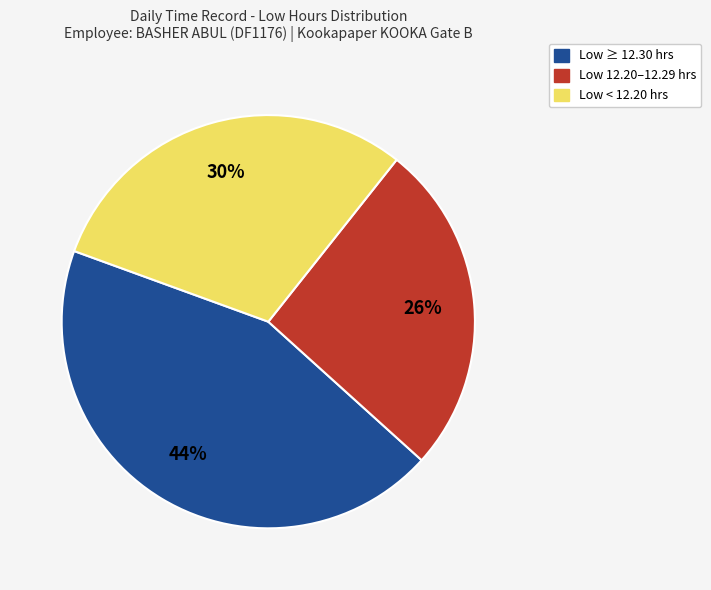

Is there any slice that represents more than half of the pie?

No